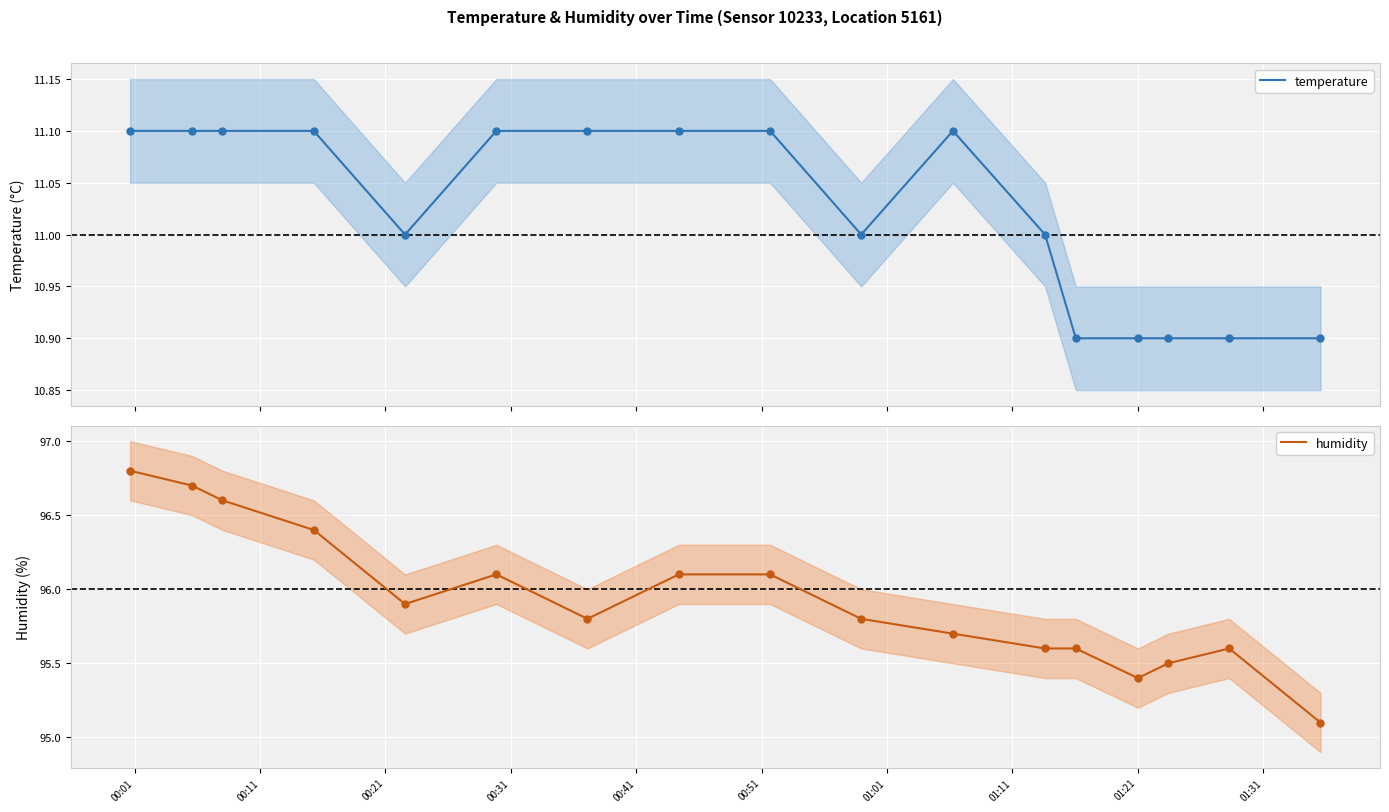

Which series reaches the maximum Y coordinate?

humidity